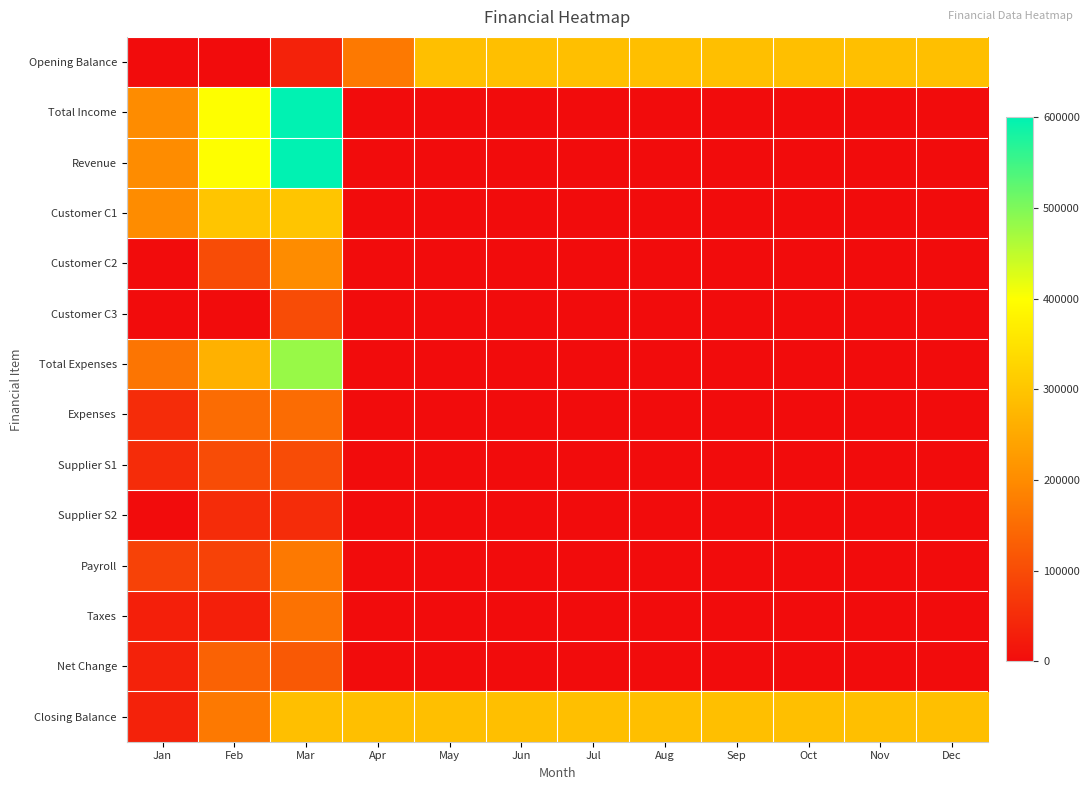

Reading right to left, list all the values displayed in this chart.

Opening Balance: Dec=290000	Nov=290000	Oct=290000	Sep=290000	Aug=290000	Jul=290000	Jun=290000	May=290000	Apr=170000	Mar=35000	Feb=0	Jan=0
Total Income: Dec=0	Nov=0	Oct=0	Sep=0	Aug=0	Jul=0	Jun=0	May=0	Apr=0	Mar=600000	Feb=400000	Jan=200000
Revenue: Dec=0	Nov=0	Oct=0	Sep=0	Aug=0	Jul=0	Jun=0	May=0	Apr=0	Mar=600000	Feb=400000	Jan=200000
Customer C1: Dec=0	Nov=0	Oct=0	Sep=0	Aug=0	Jul=0	Jun=0	May=0	Apr=0	Mar=300000	Feb=300000	Jan=200000
Customer C2: Dec=0	Nov=0	Oct=0	Sep=0	Aug=0	Jul=0	Jun=0	May=0	Apr=0	Mar=200000	Feb=100000	Jan=0
Customer C3: Dec=0	Nov=0	Oct=0	Sep=0	Aug=0	Jul=0	Jun=0	May=0	Apr=0	Mar=100000	Feb=0	Jan=0
Total Expenses: Dec=0	Nov=0	Oct=0	Sep=0	Aug=0	Jul=0	Jun=0	May=0	Apr=0	Mar=480000	Feb=265000	Jan=165000
Expenses: Dec=0	Nov=0	Oct=0	Sep=0	Aug=0	Jul=0	Jun=0	May=0	Apr=0	Mar=150000	Feb=150000	Jan=50000
Supplier S1: Dec=0	Nov=0	Oct=0	Sep=0	Aug=0	Jul=0	Jun=0	May=0	Apr=0	Mar=100000	Feb=100000	Jan=50000
Supplier S2: Dec=0	Nov=0	Oct=0	Sep=0	Aug=0	Jul=0	Jun=0	May=0	Apr=0	Mar=50000	Feb=50000	Jan=0
Payroll: Dec=0	Nov=0	Oct=0	Sep=0	Aug=0	Jul=0	Jun=0	May=0	Apr=0	Mar=170000	Feb=85000	Jan=85000
Taxes: Dec=0	Nov=0	Oct=0	Sep=0	Aug=0	Jul=0	Jun=0	May=0	Apr=0	Mar=160000	Feb=30000	Jan=30000
Net Change: Dec=0	Nov=0	Oct=0	Sep=0	Aug=0	Jul=0	Jun=0	May=0	Apr=0	Mar=120000	Feb=135000	Jan=35000
Closing Balance: Dec=290000	Nov=290000	Oct=290000	Sep=290000	Aug=290000	Jul=290000	Jun=290000	May=290000	Apr=290000	Mar=290000	Feb=170000	Jan=35000